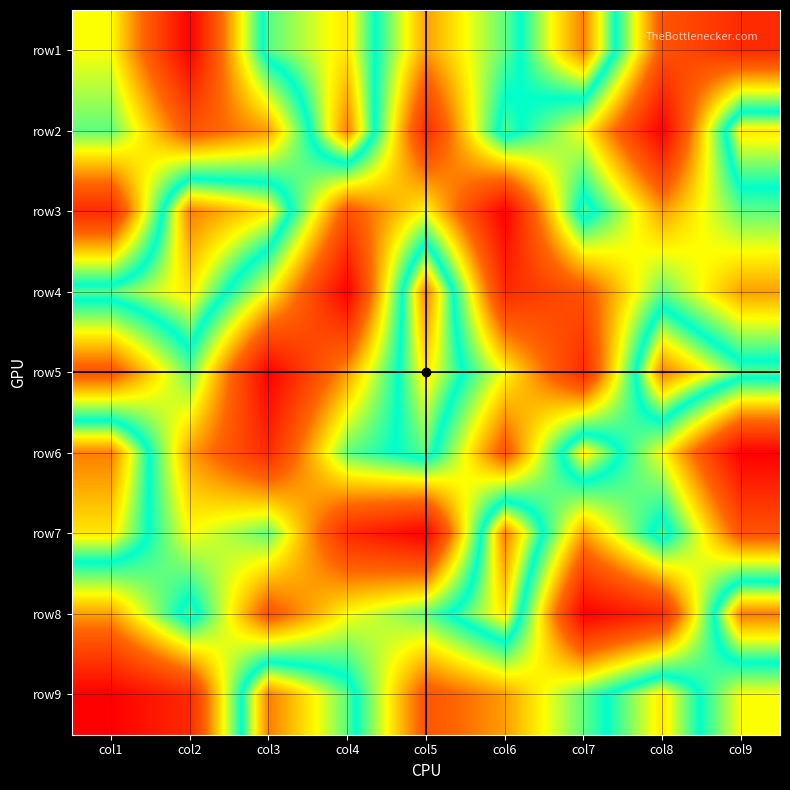

At how many categories does at least one series exceed 3?

9